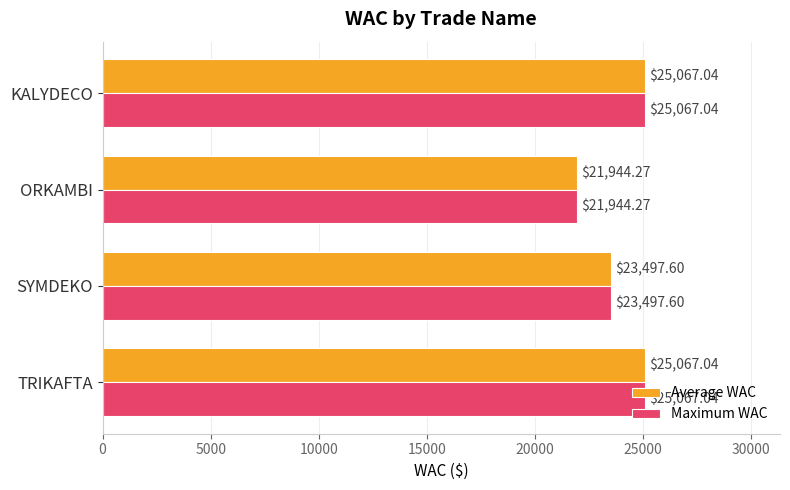

What is the smallest value displayed?

21944.3